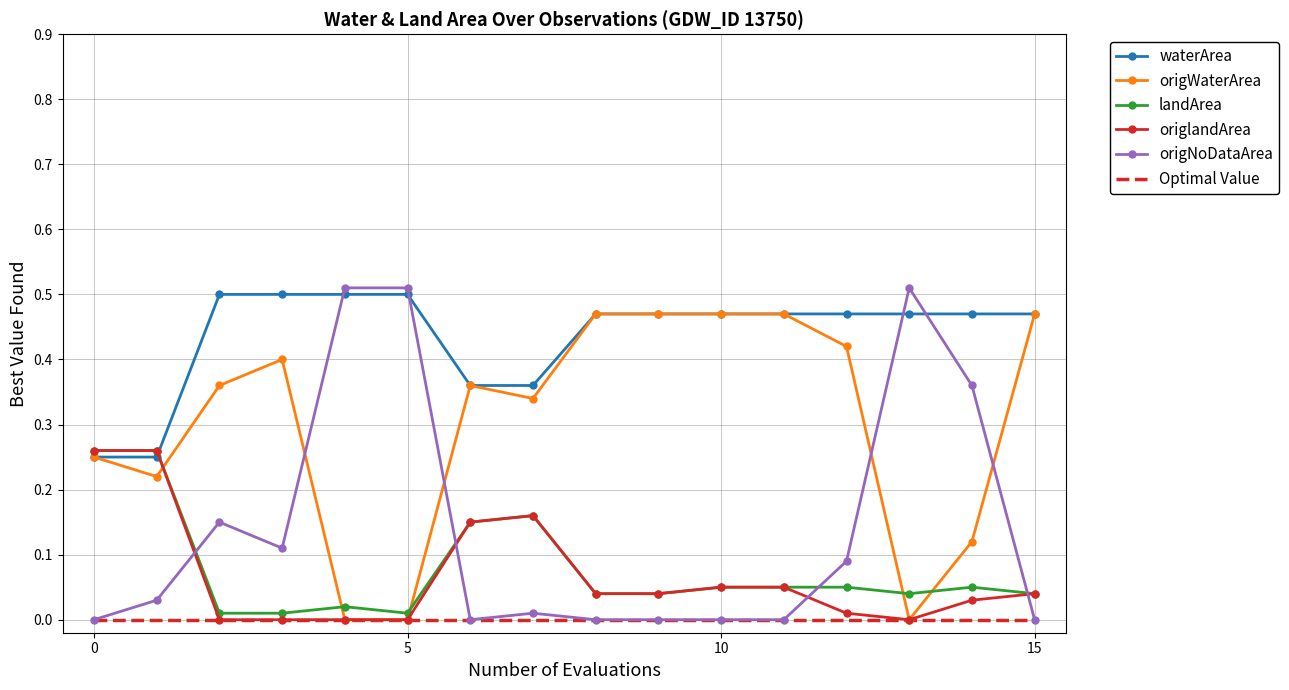

Which series has the widest spread of values?

origNoDataArea